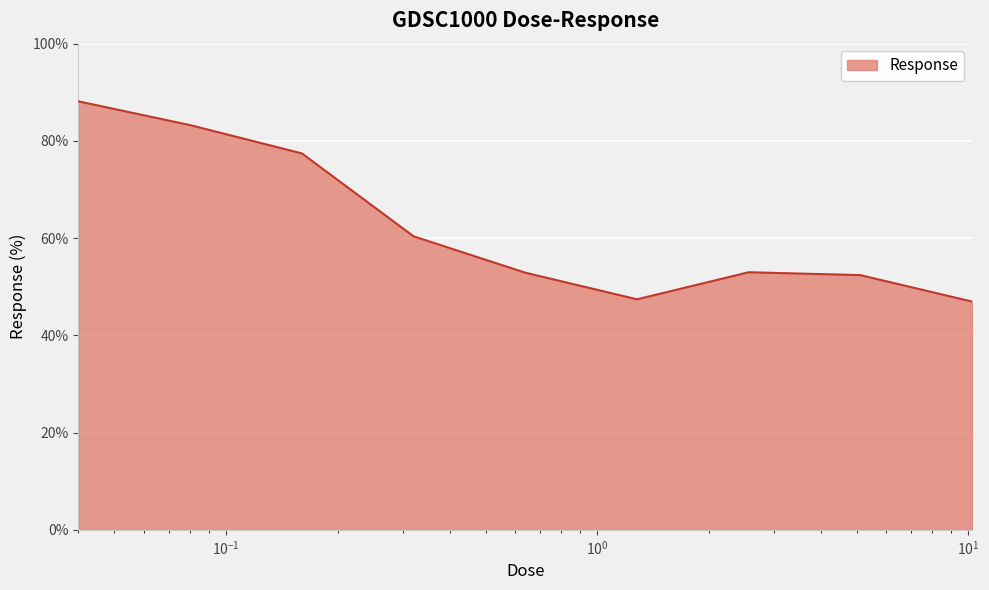

How many distinct data groups are displayed?

1